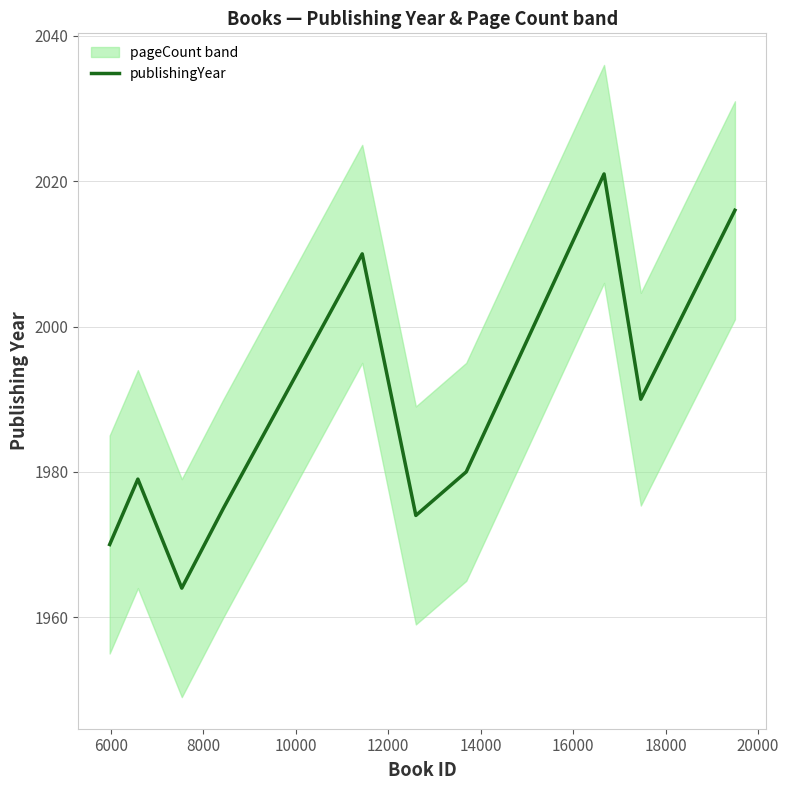

What is the minimum value for publishingYear?

1964